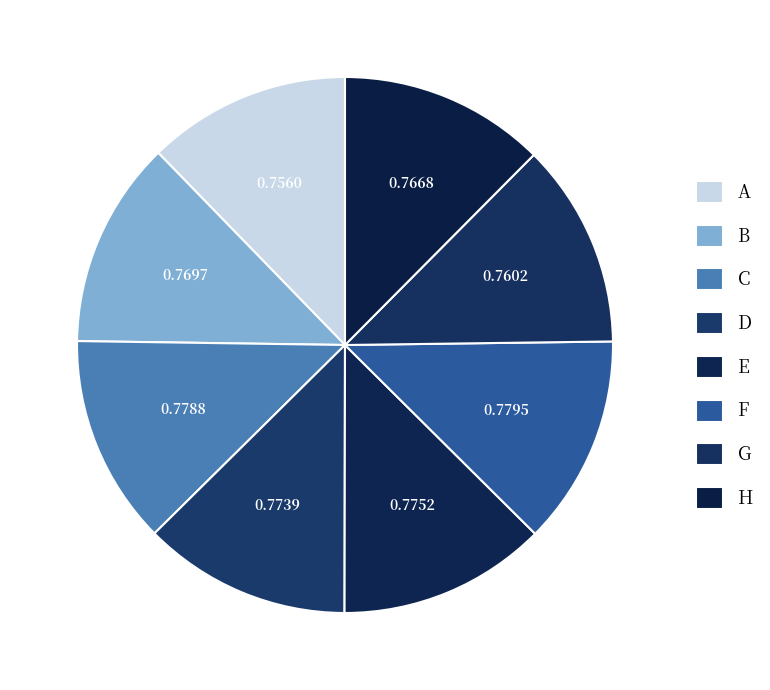

Is the sum of G and A greater than half?

No